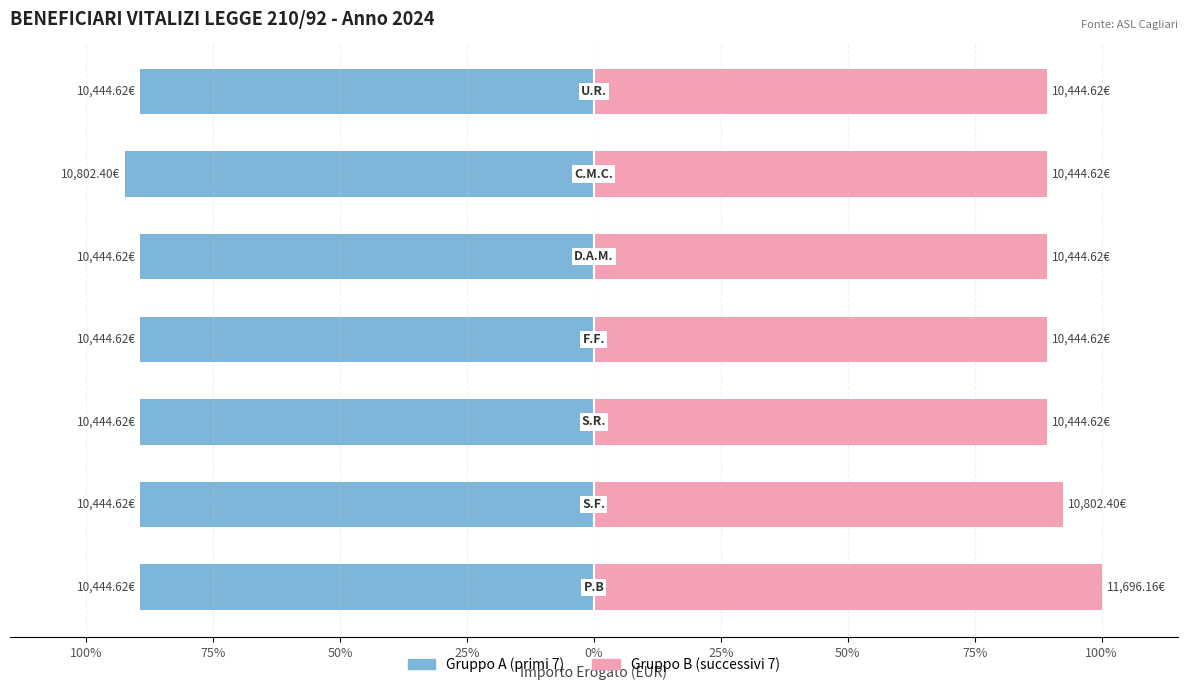

What is the lowest value of the Gruppo B series?

89.3